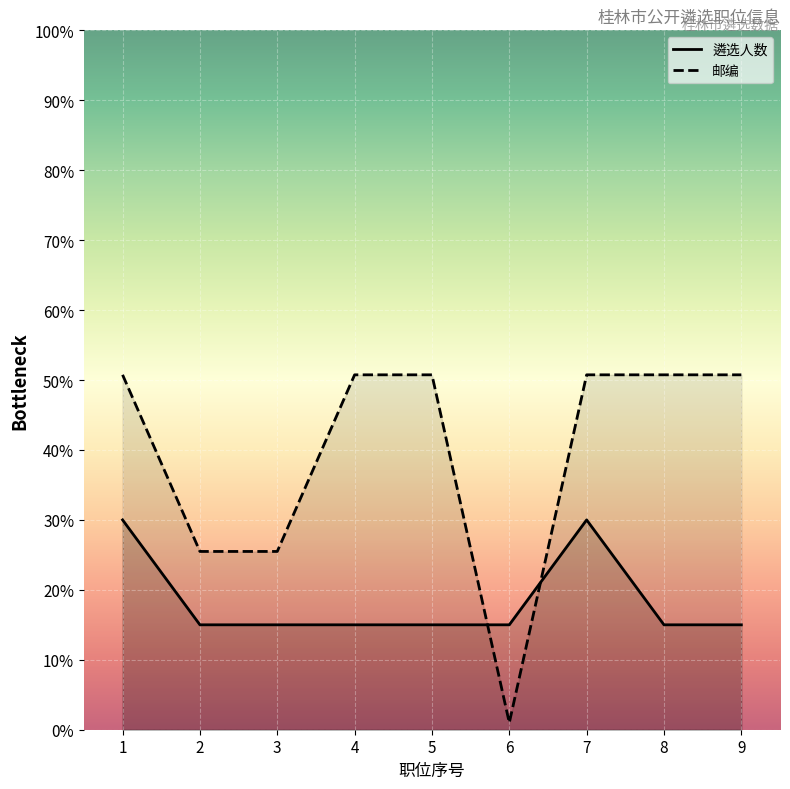

Which series changed the most between 4 and 6?

邮编